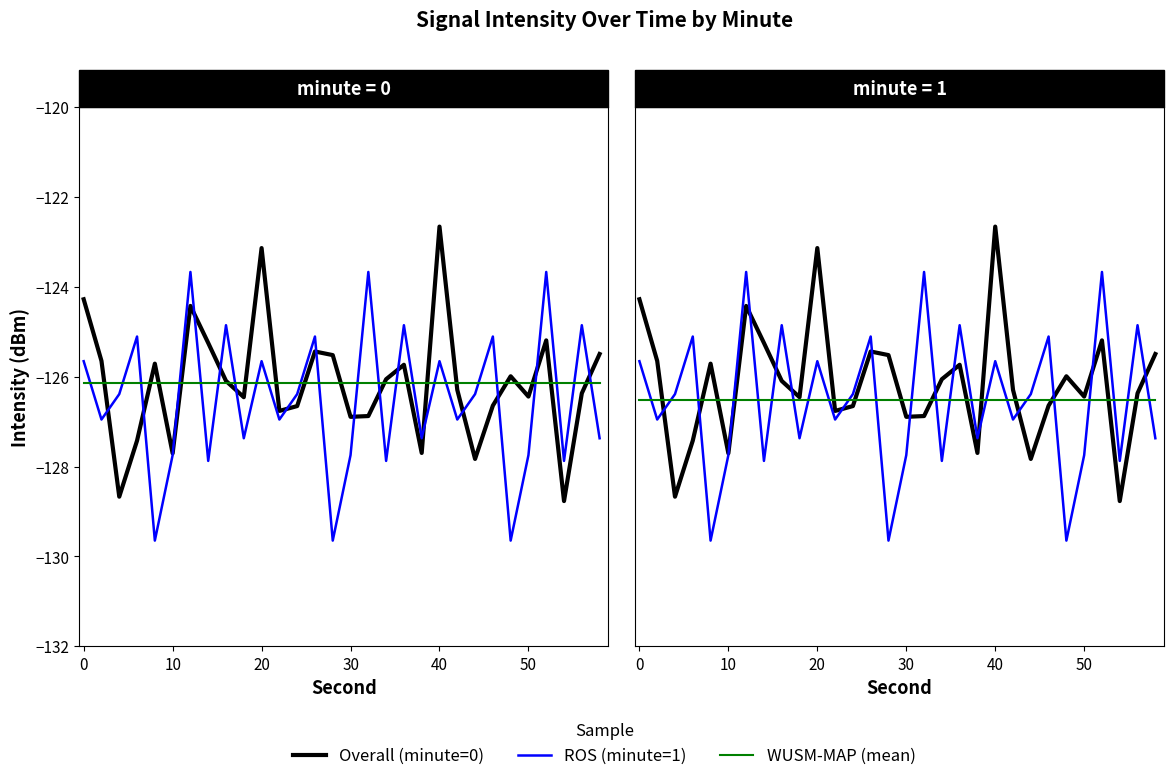

The WUSM-MAP (mean) series shows -174.9 at 12. True or false?

False